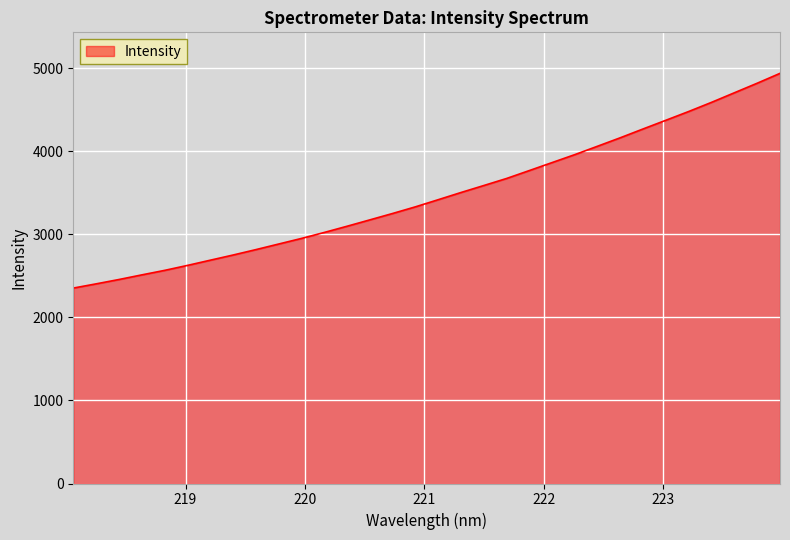

What is the difference between the second highest and minimum values?

2467.5